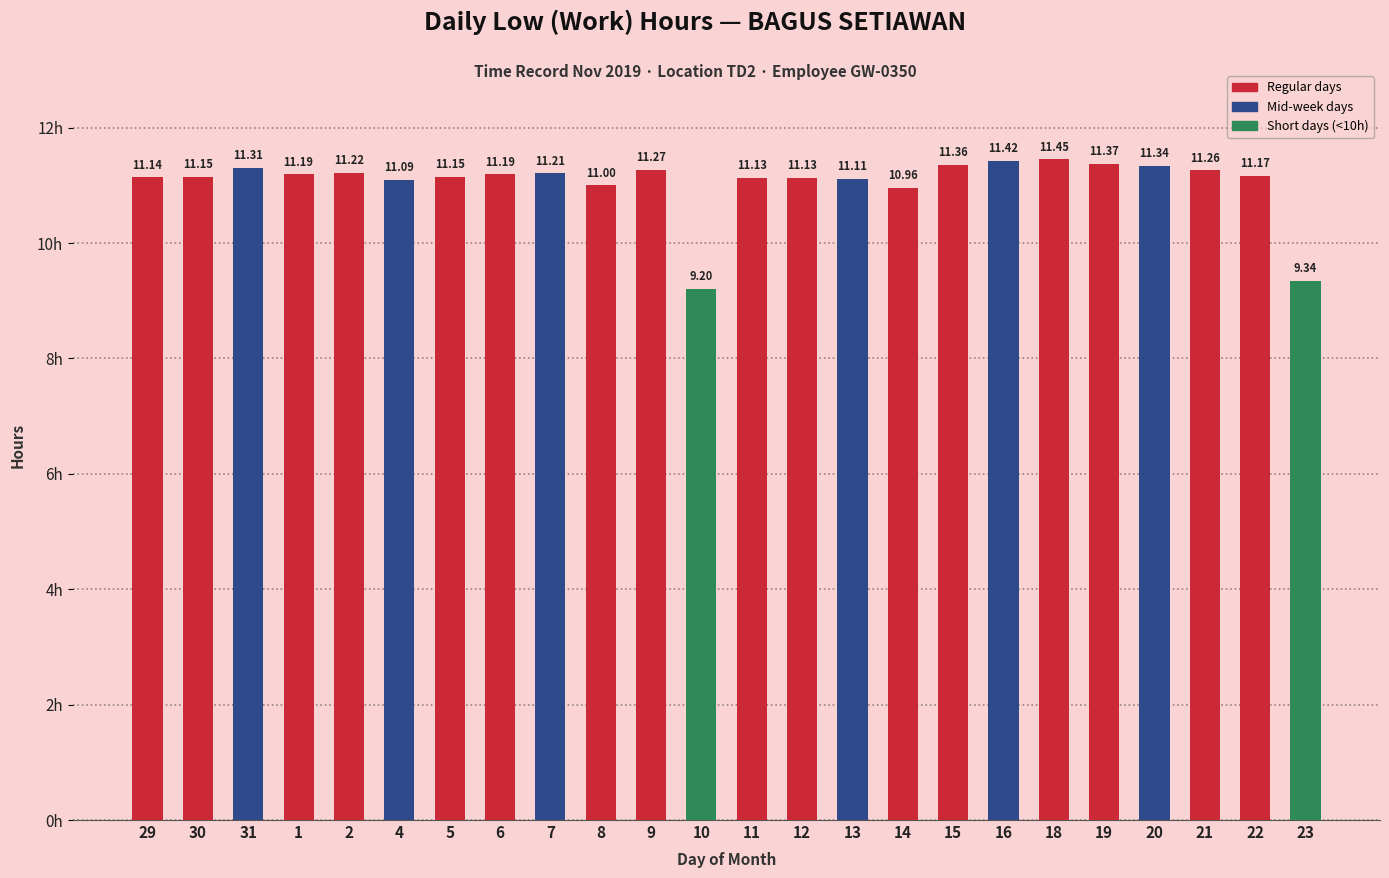

Which has a higher value, 18 or 31?

18